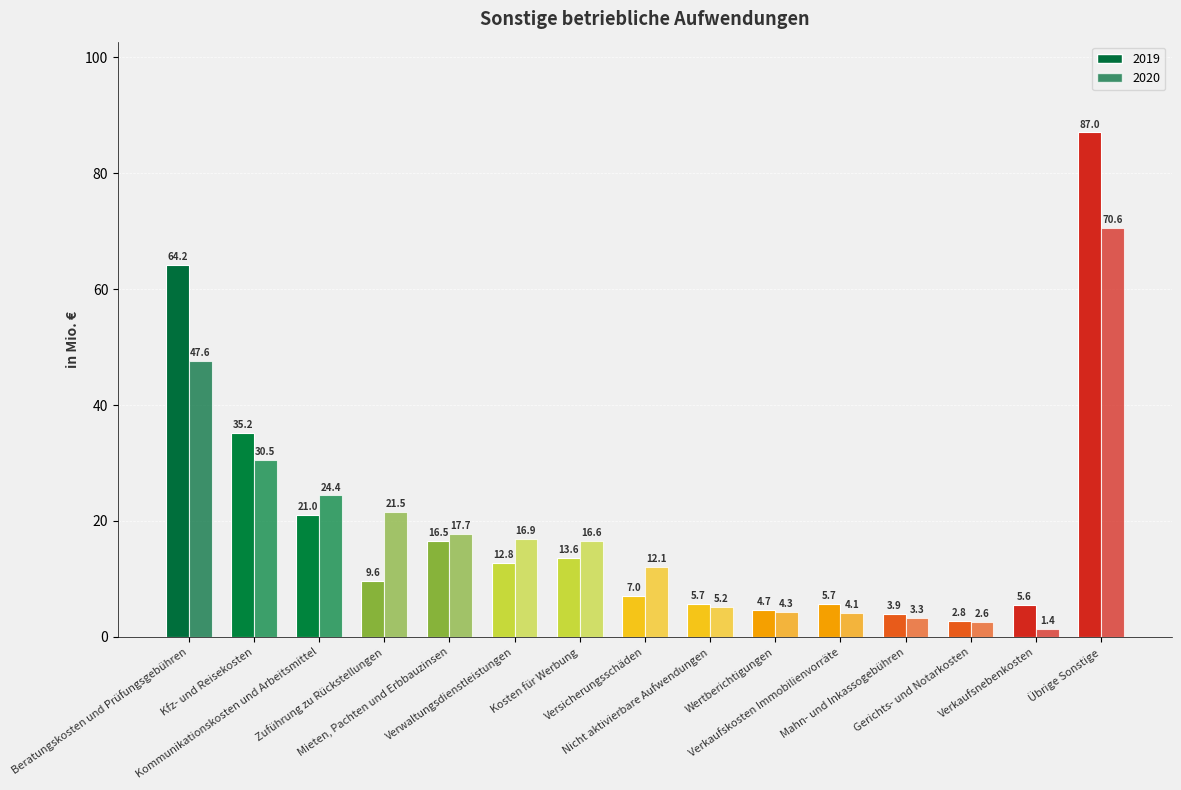

Read the 2019 value at Verkaufskosten Immobilienvorräte.

5.7